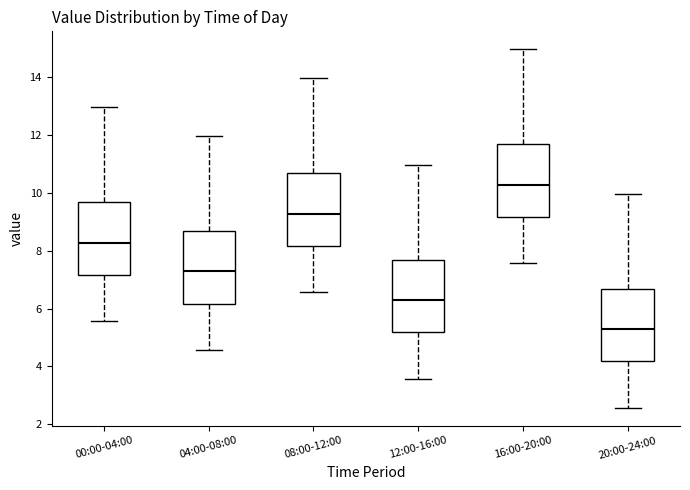

Which box's median line is the lowest?

20:00-24:00